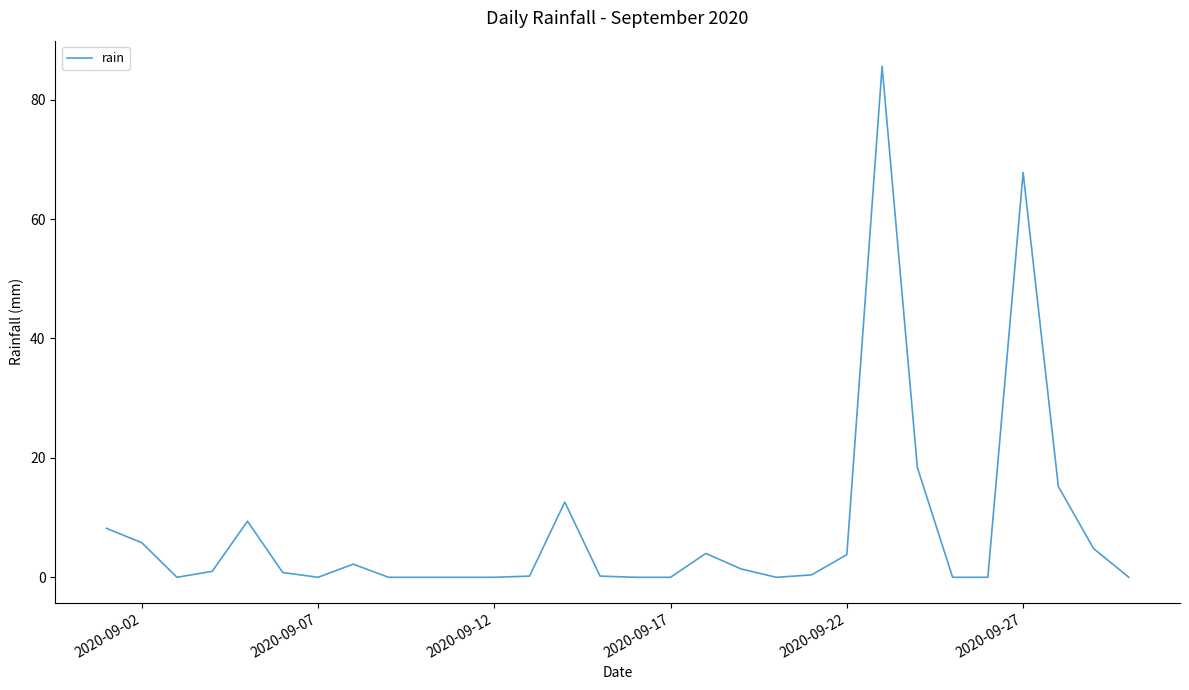

What is the maximum value shown in the chart?

85.6